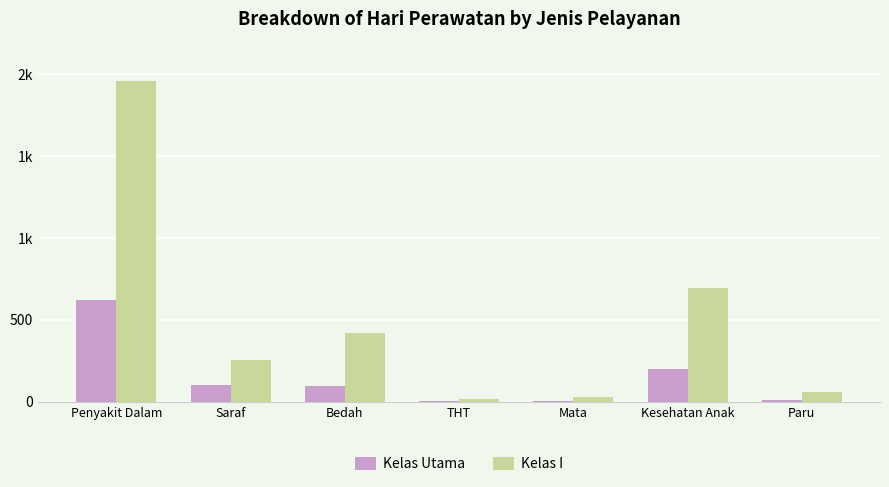

Are the bars horizontal?

No